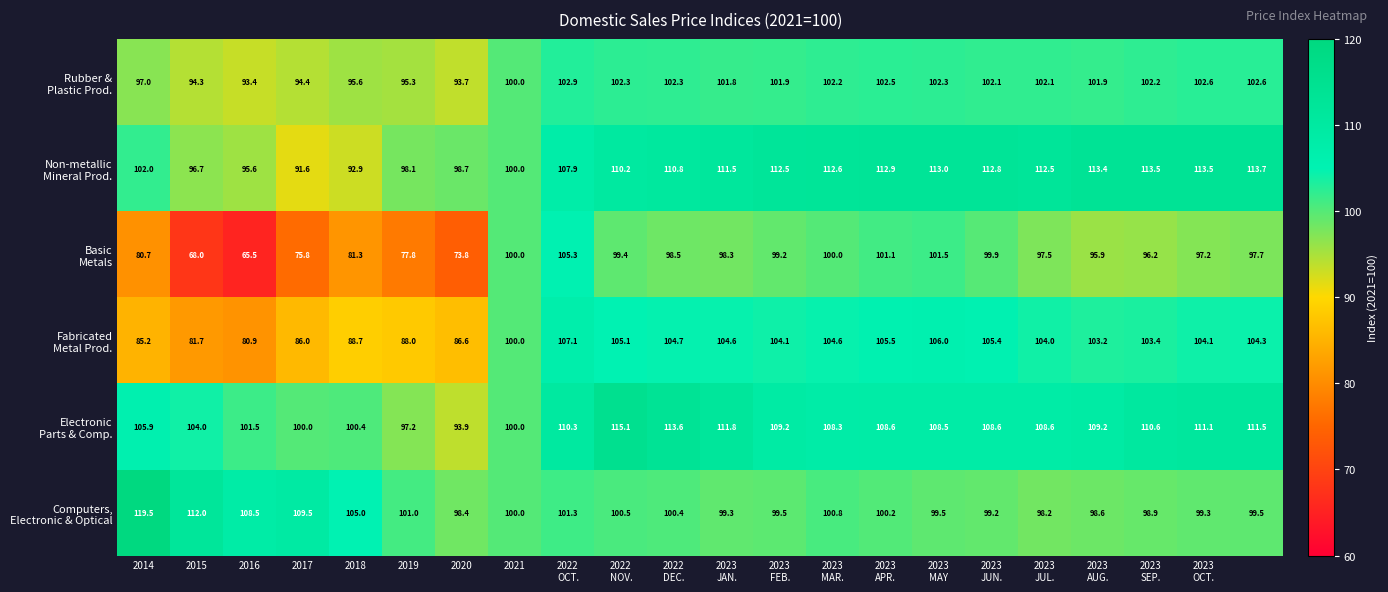

What is the minimum value shown in the chart?

65.5